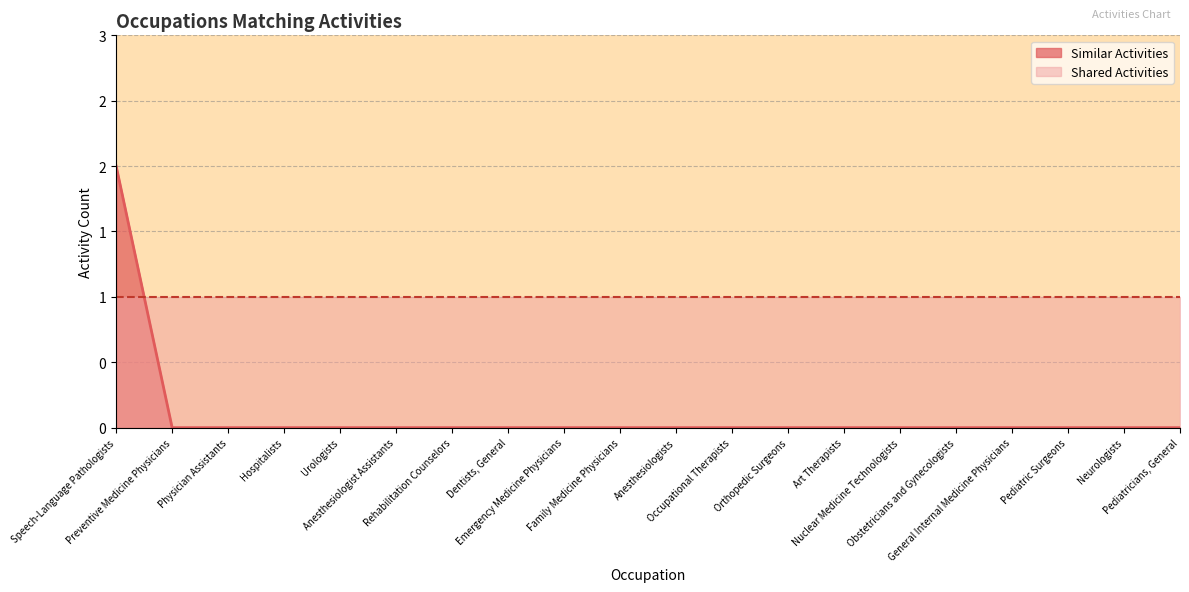

Does the chart have visible grid lines?

Yes